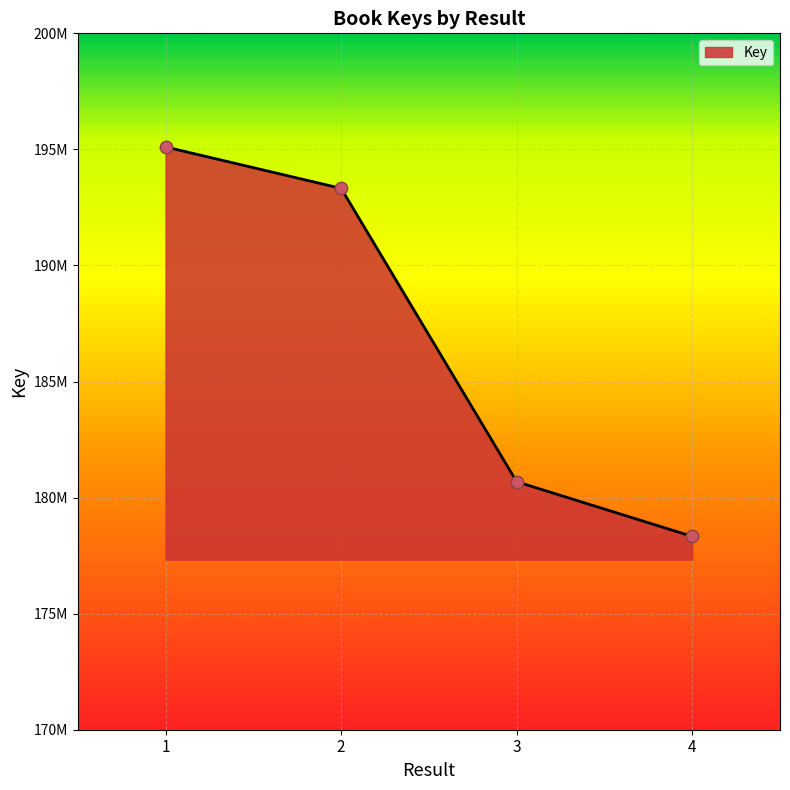

Does the chart have visible grid lines?

Yes